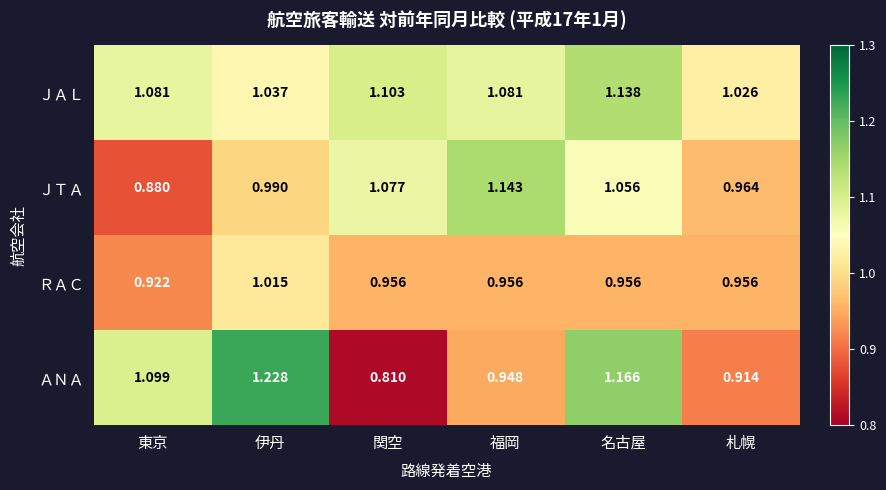

At how many categories does at least one series exceed 1?

6